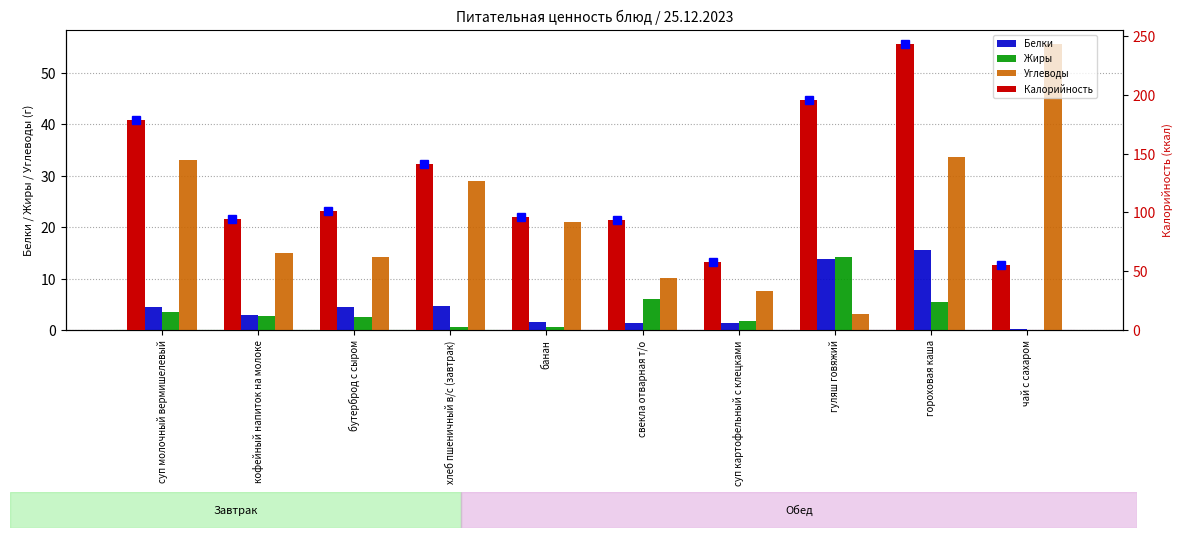

At which label is Калорийность closest to 149?

хлеб пшеничный в/с (завтрак)